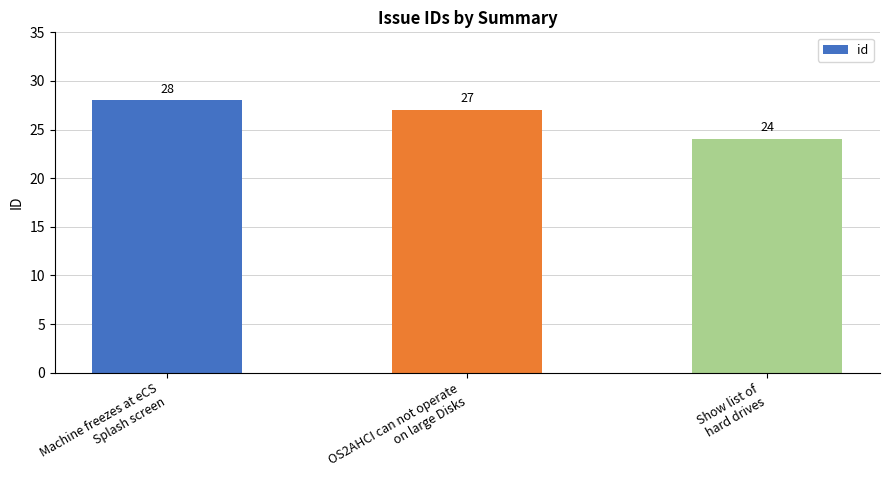

The value at Machine freezes at eCS
Splash screen is 28. True or false?

True